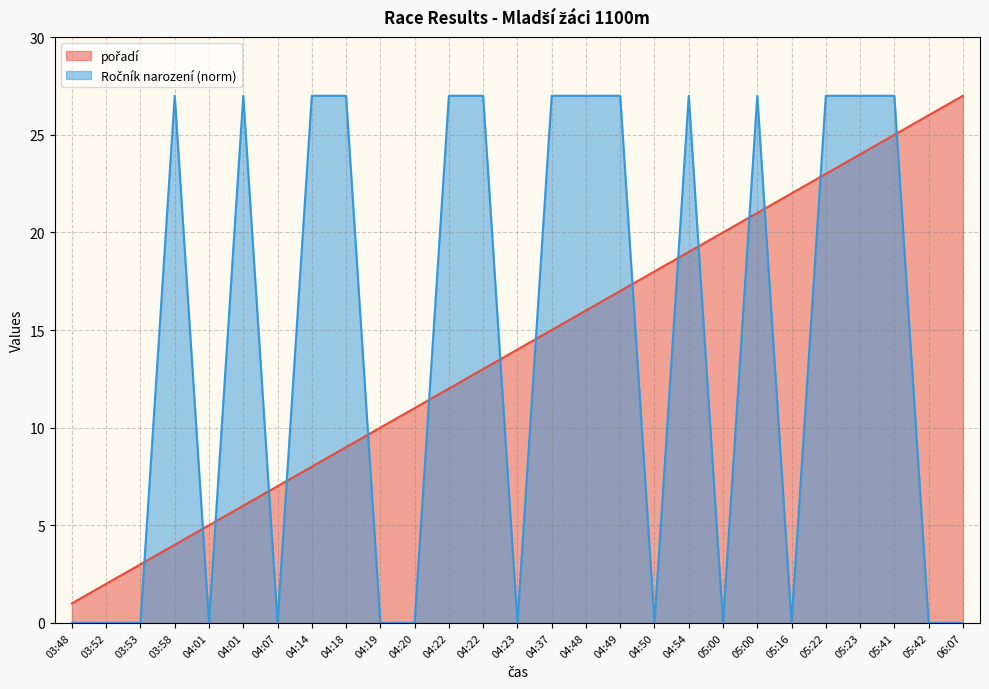

How many values in the pořadí series exceed 14?

13